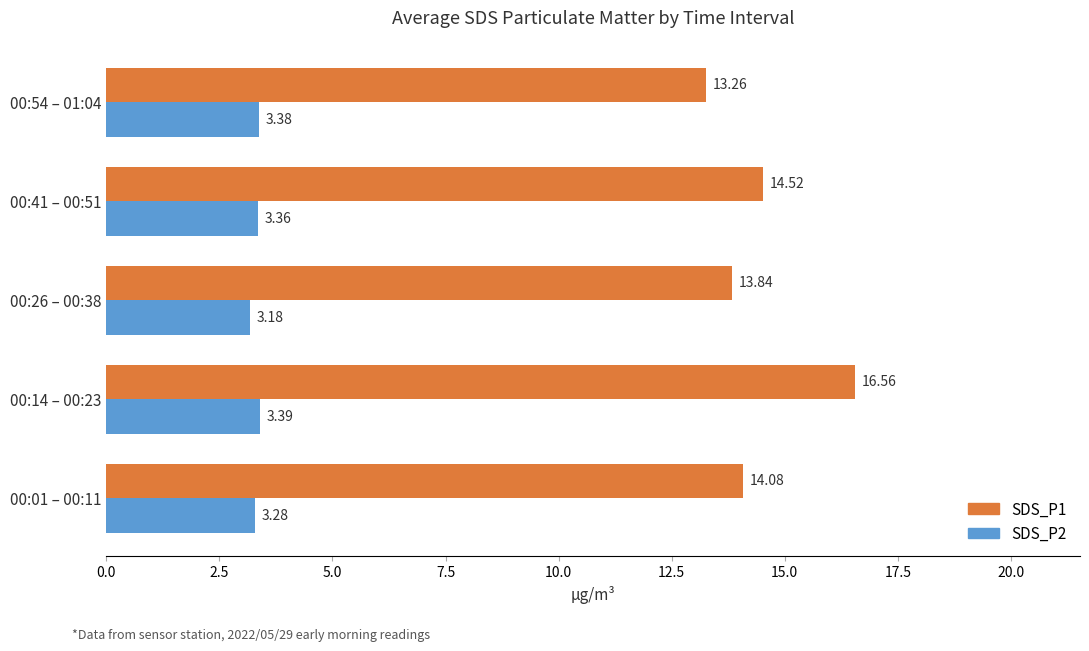

List the series in order of their peak value, lowest first.

SDS_P2, SDS_P1